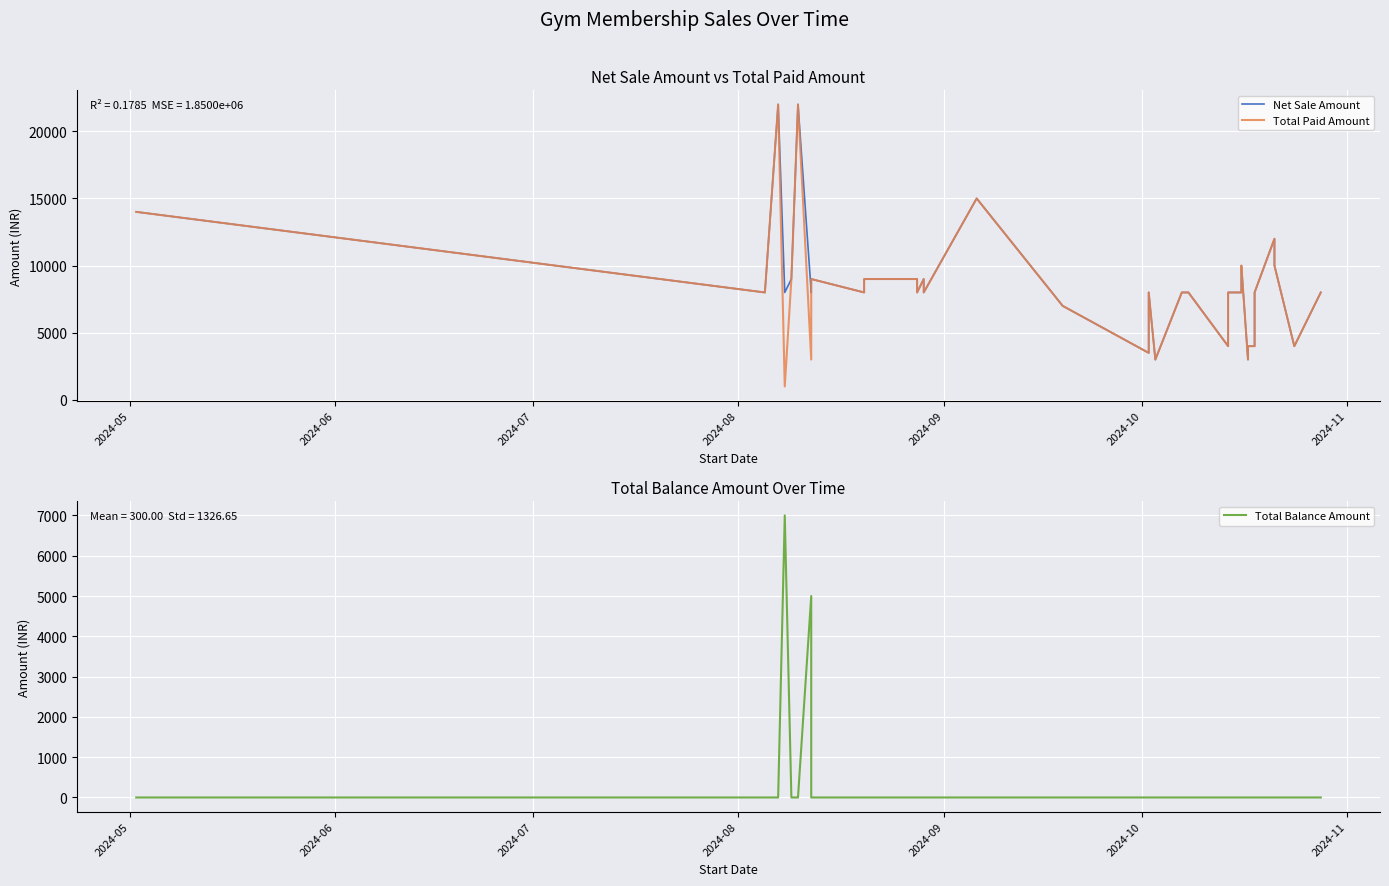

Is it true that Net Sale Amount equals 6527 at 31?

False